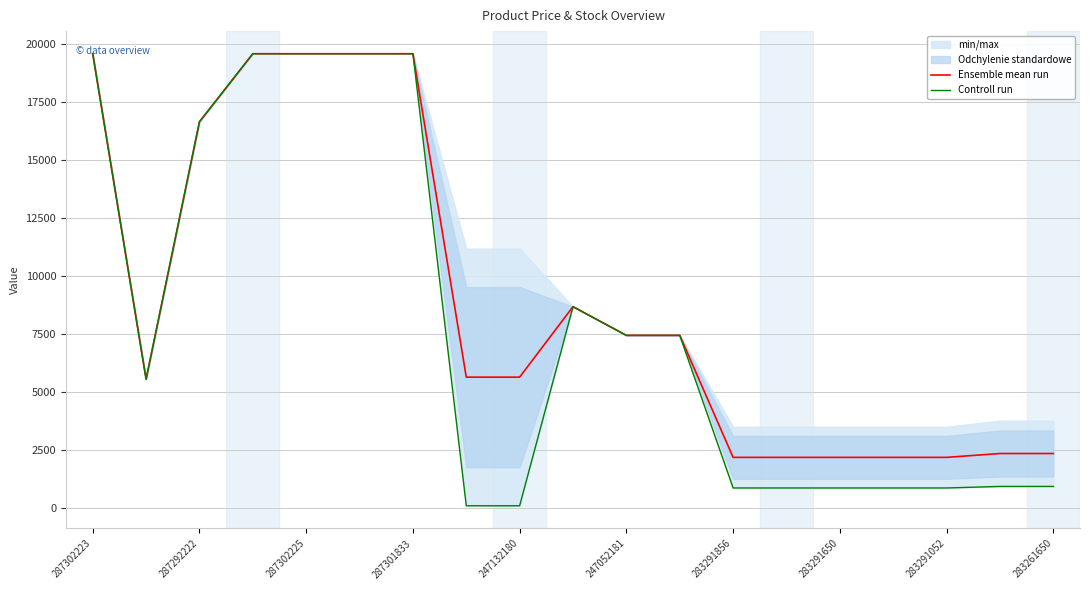

True or false: Ensemble mean run and Controll run intersect in this chart.

False